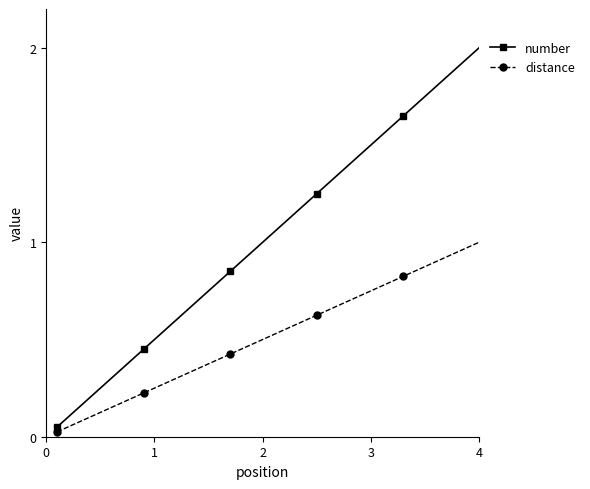

What is the sum of all distance values?

20.5